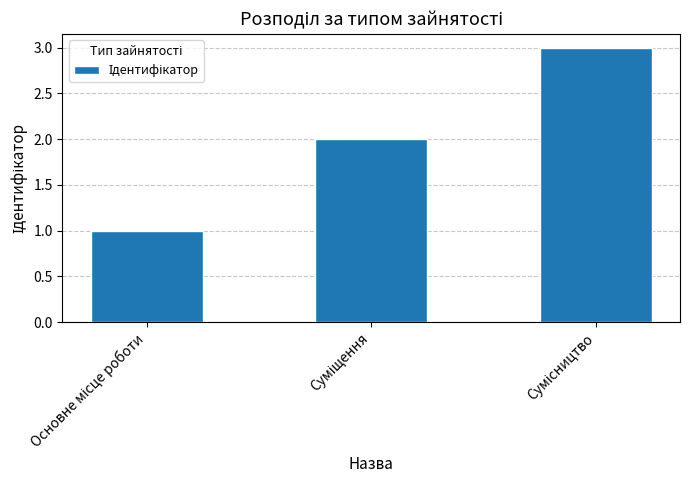

What is the average value?

2